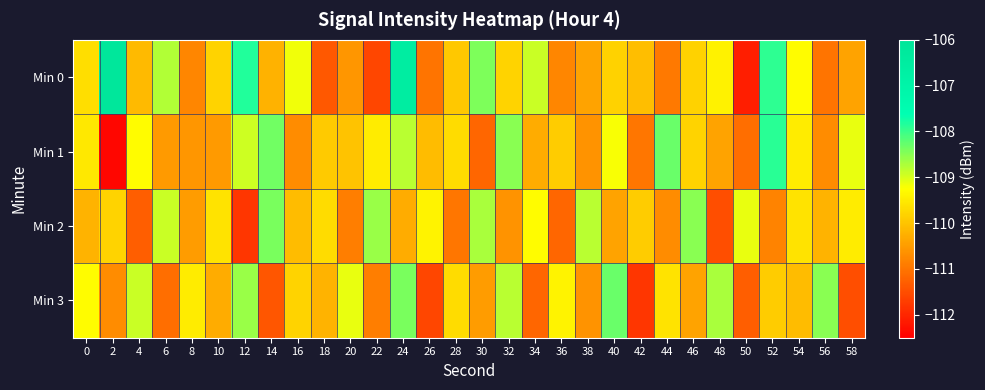

Between 4 and 18, which is larger?

4